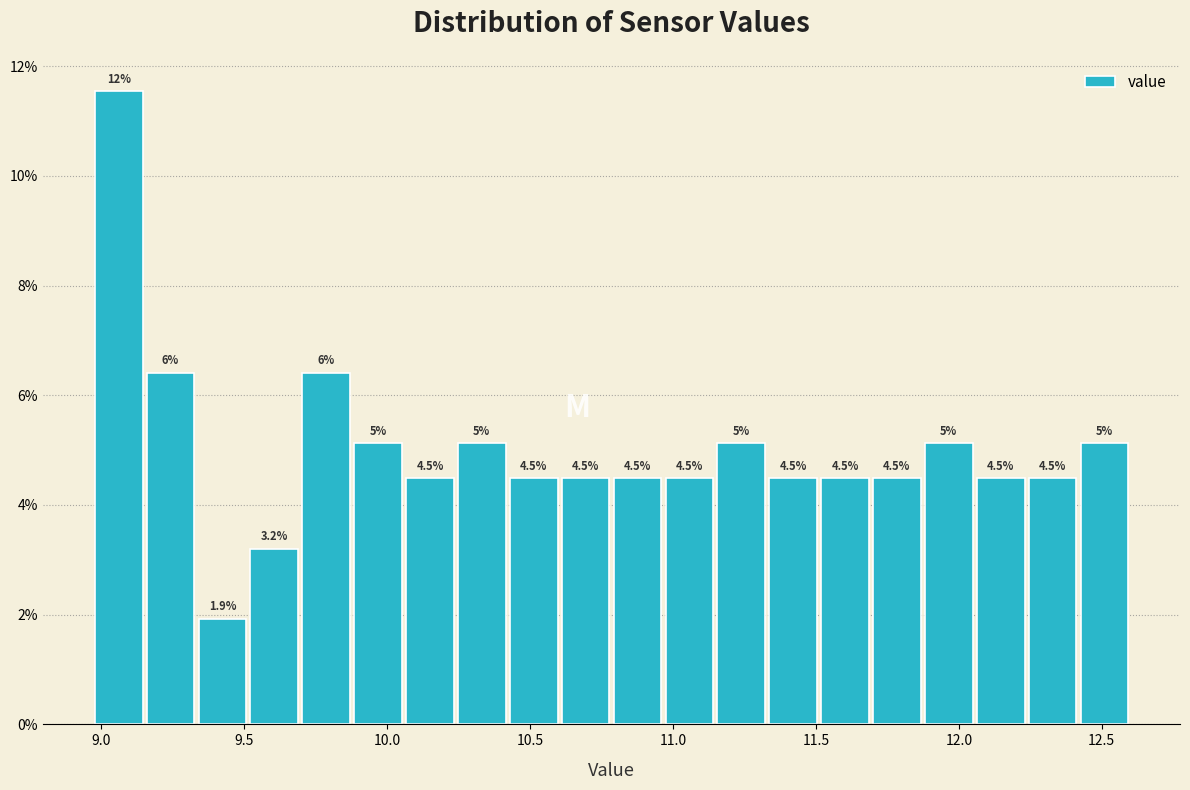

Read against the x-axis, roughly where is the centre of the tallest bar?

9.05